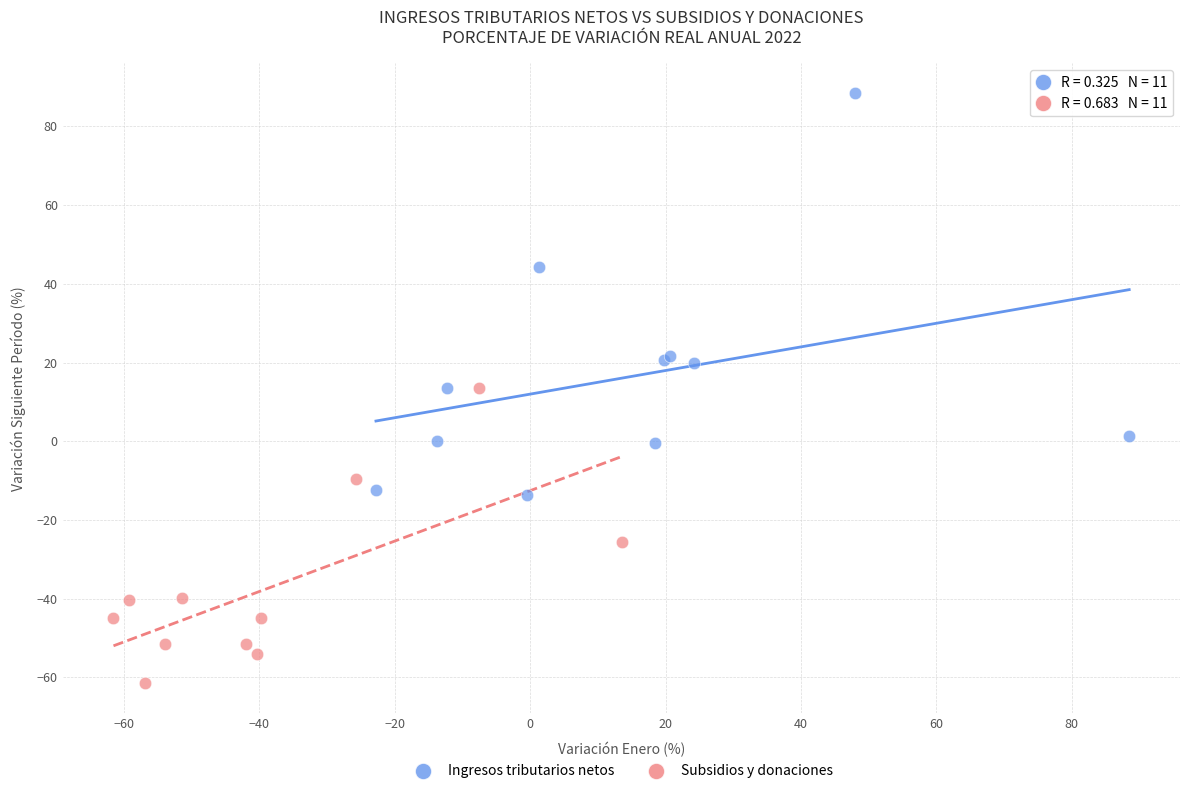

Which series contains the highest Y value?

Ingresos tributarios netos